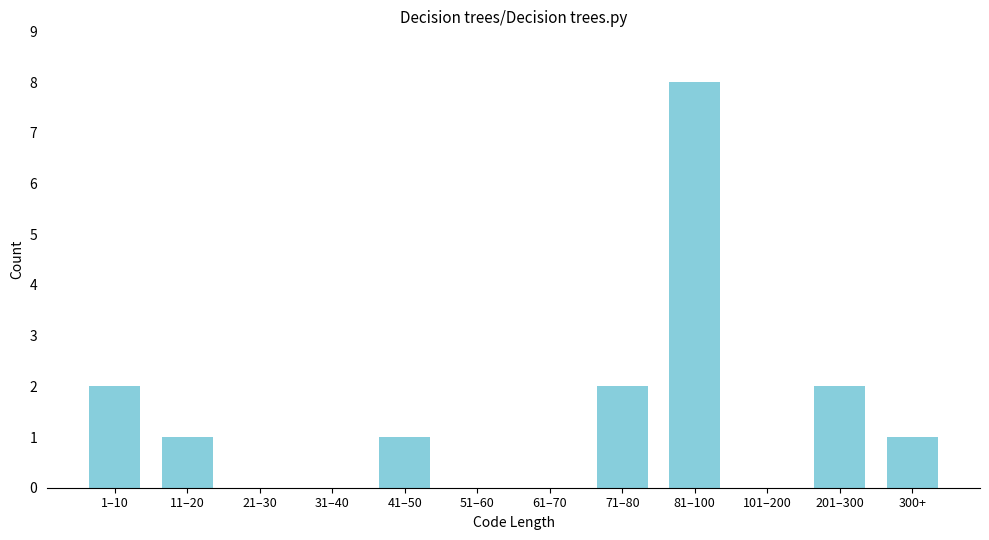

Reading left to right, transcribe all the data shown in this chart.

1–10=2	11–20=1	21–30=0	31–40=0	41–50=1	51–60=0	61–70=0	71–80=2	81–100=8	101–200=0	201–300=2	300+=1